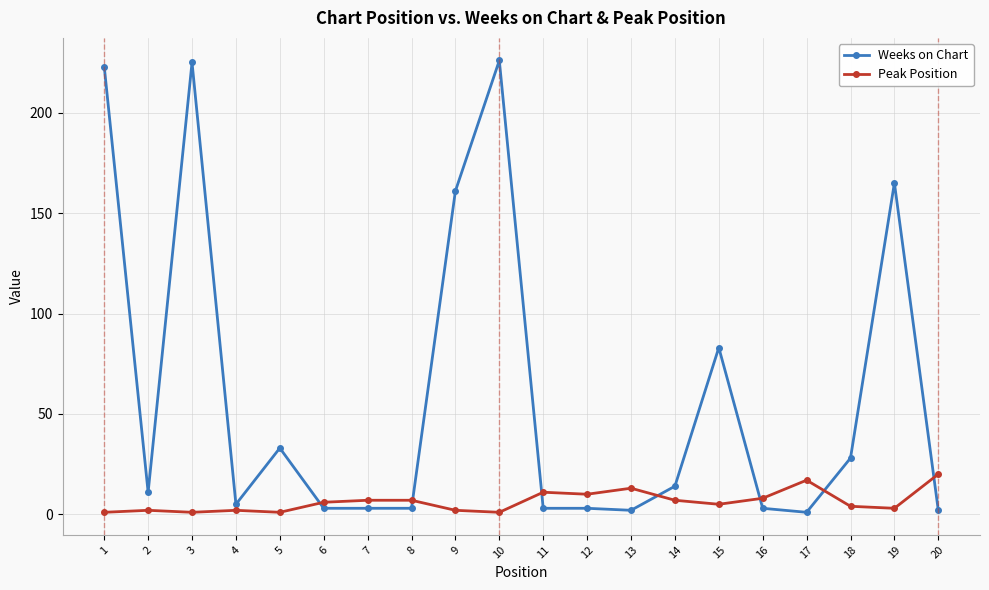

At how many categories does at least one series exceed 132?

5